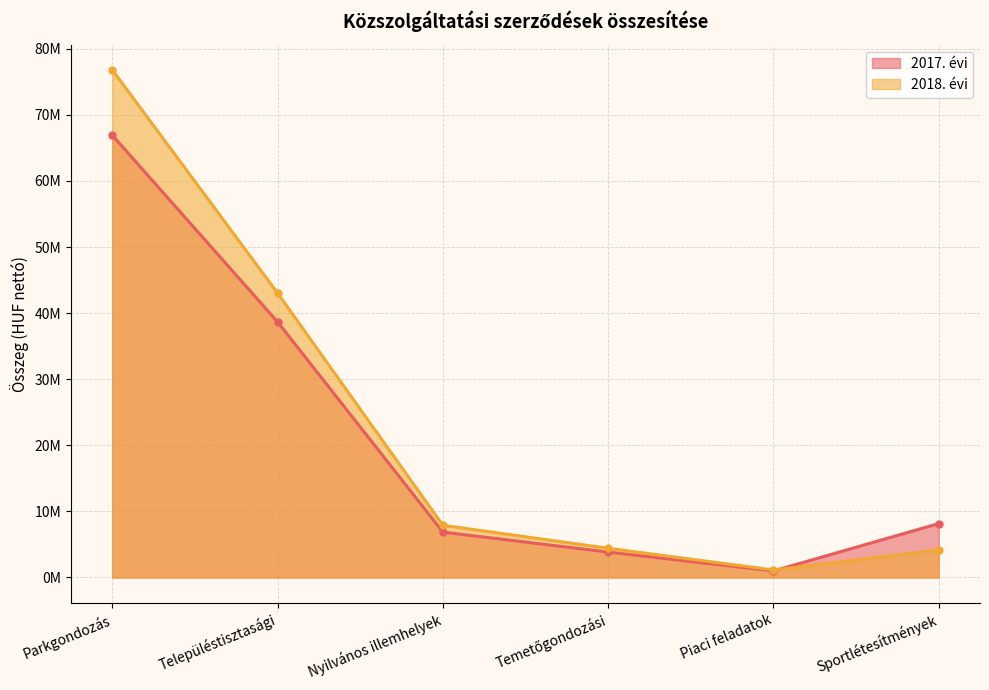

At which label does 2017. évi reach its minimum?

Piaci feladatok